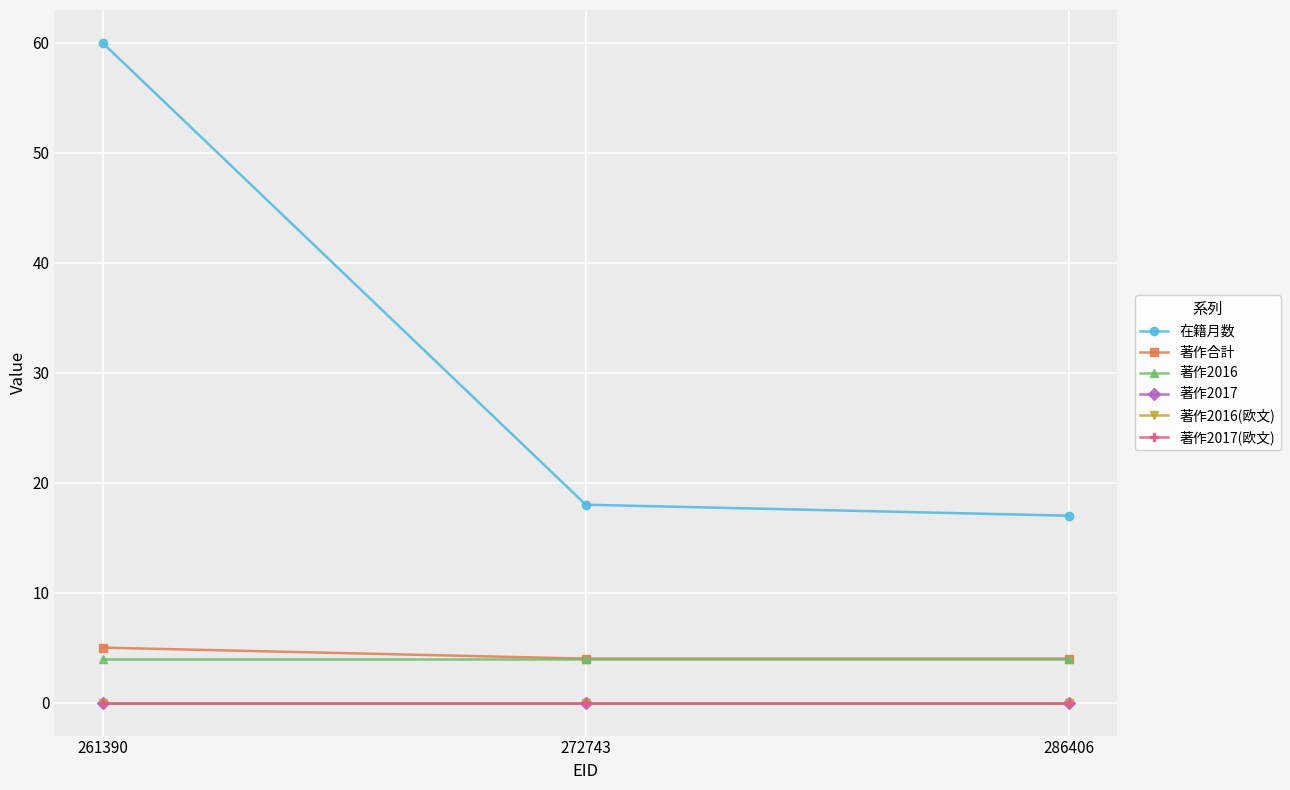

What is the value of the 著作2016 point at the 3rd from the left?

4